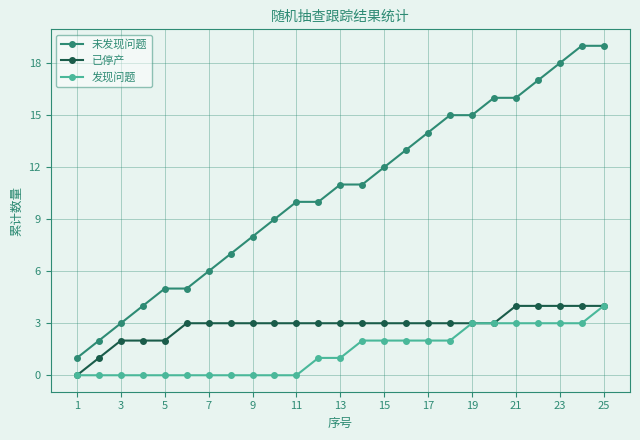

Which series has the largest total across all categories?

未发现问题